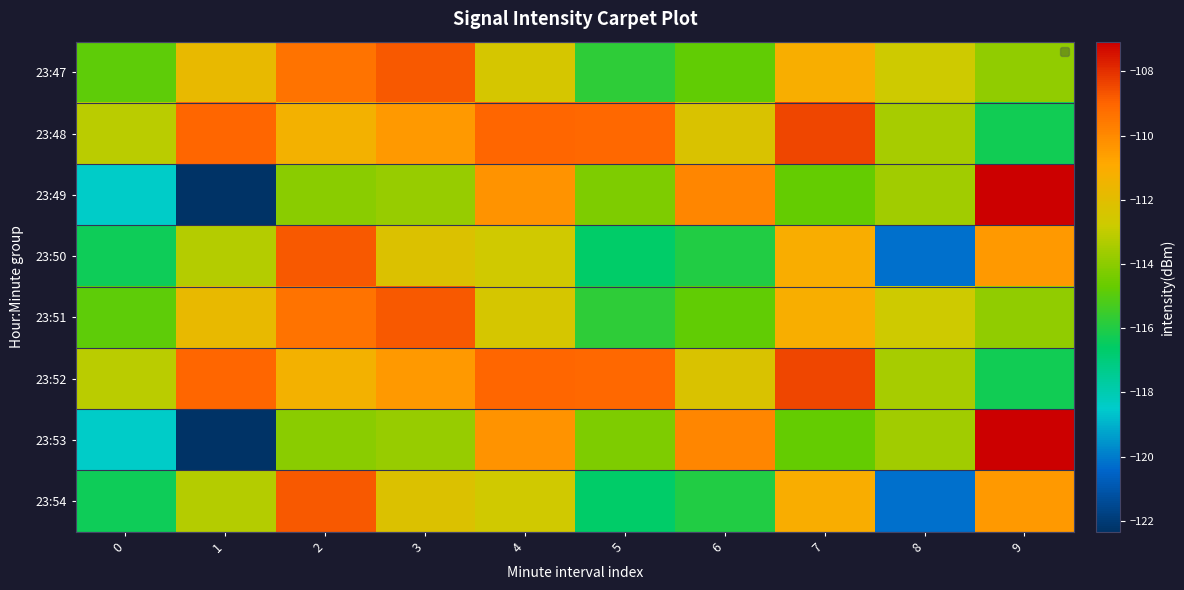

Which category has the highest value across all series?

9